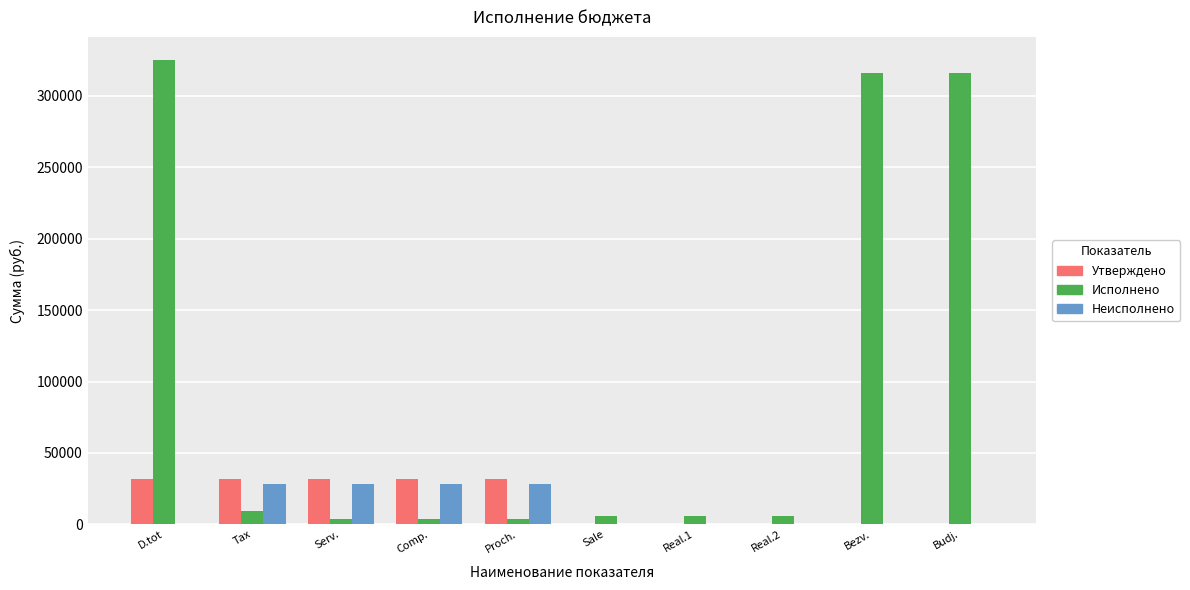

What is the greatest value displayed?

325107.8